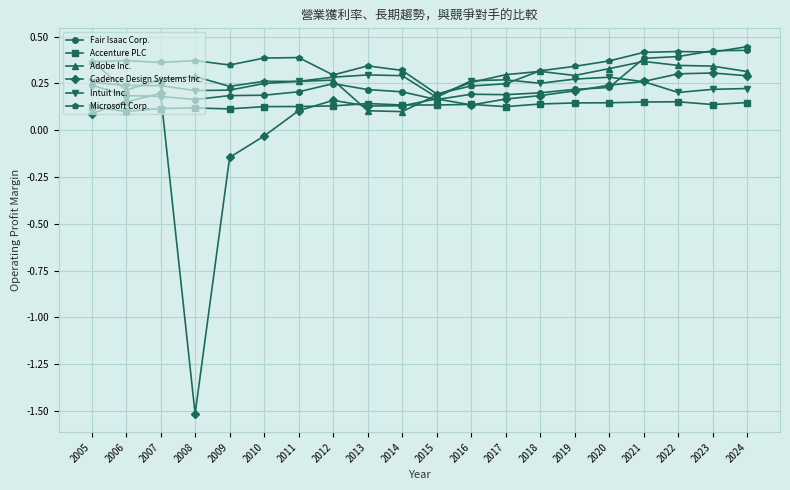

At which category does Cadence Design Systems Inc. reach its first local peak?

2007